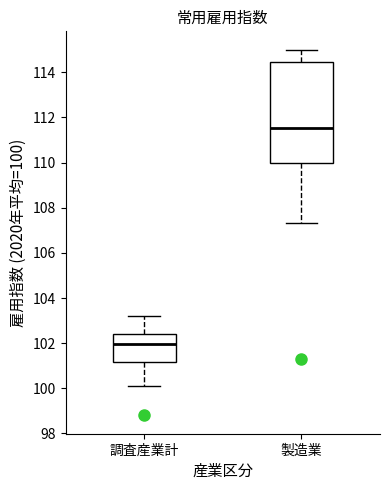

Which box's median line is the lowest?

調査産業計